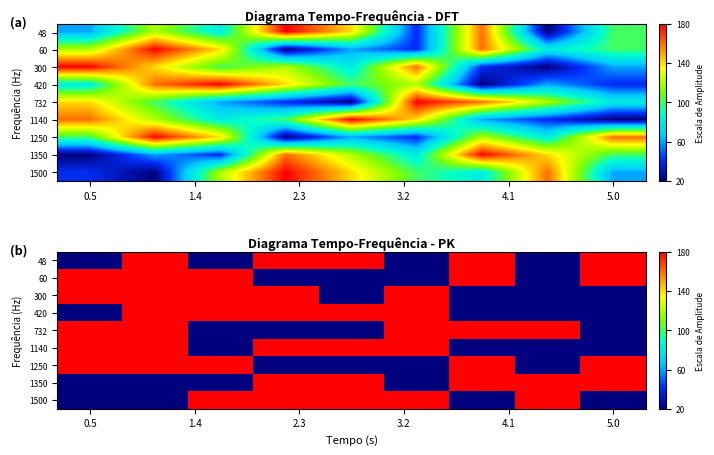

Where is 1250 nearest to the value 5?

0.5